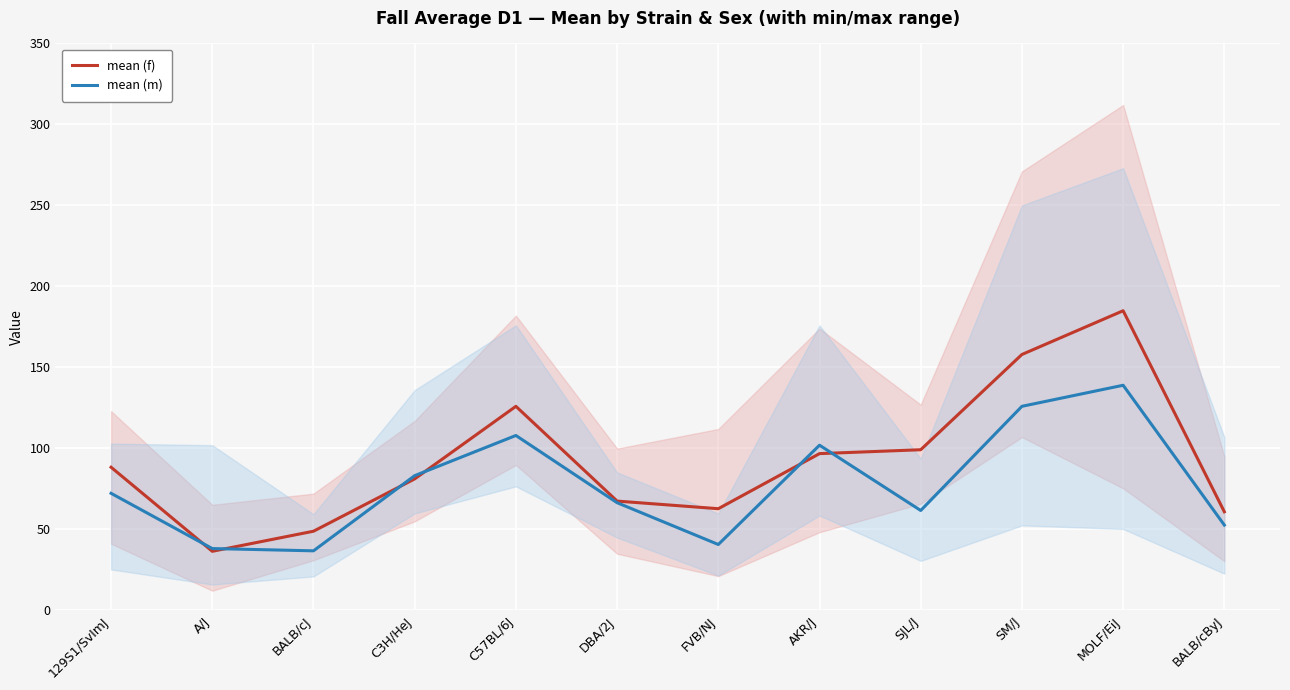

How many series are shown in this chart?

2